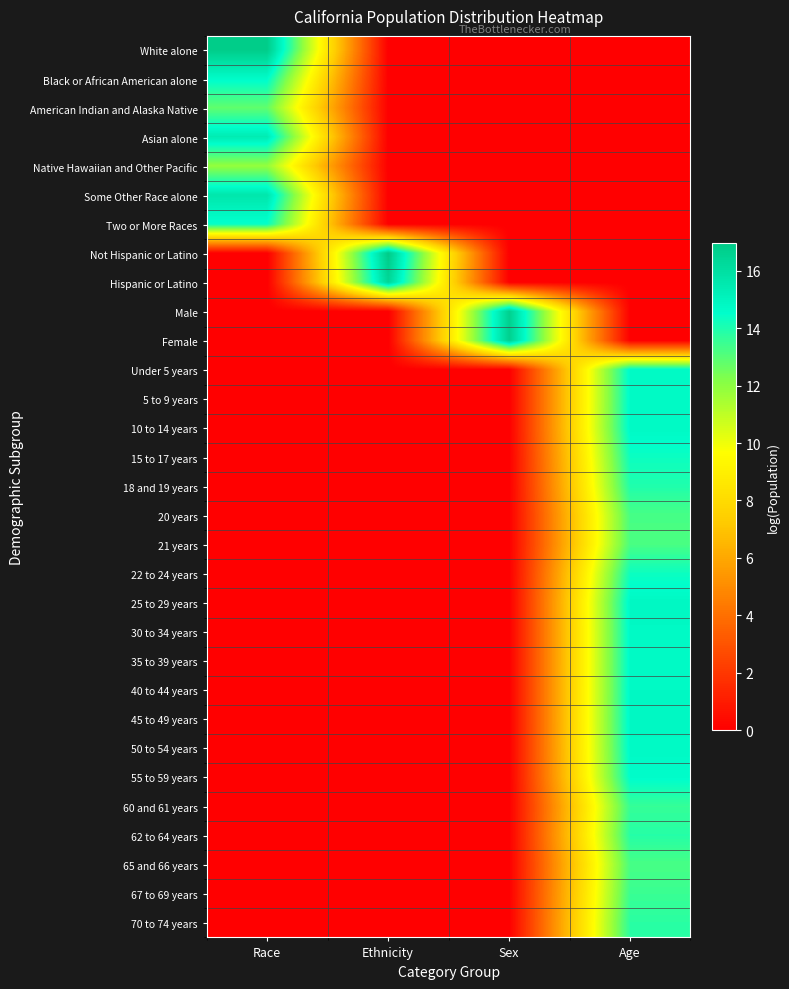

Which label corresponds to the largest value in the chart?

Ethnicity